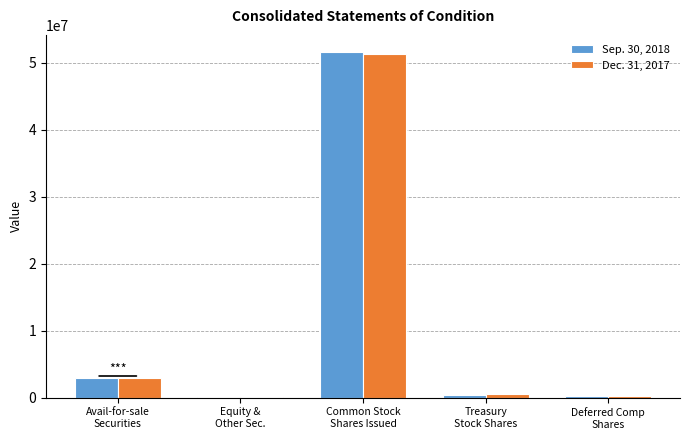

Where is Dec. 31, 2017 nearest to the value 25657066?

Avail-for-sale
Securities